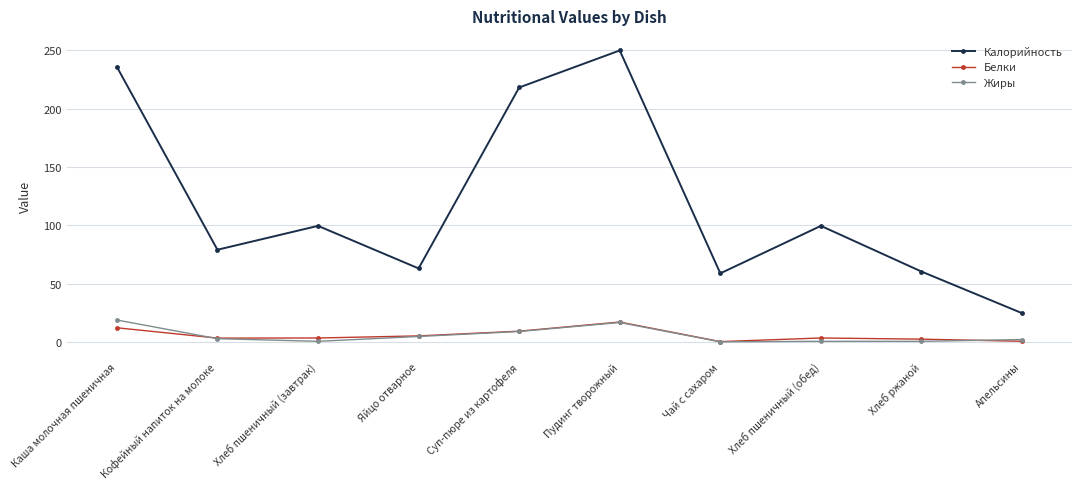

What is the sum of the Жиры values at Апельсины and Суп-пюре из картофеля?

10.8